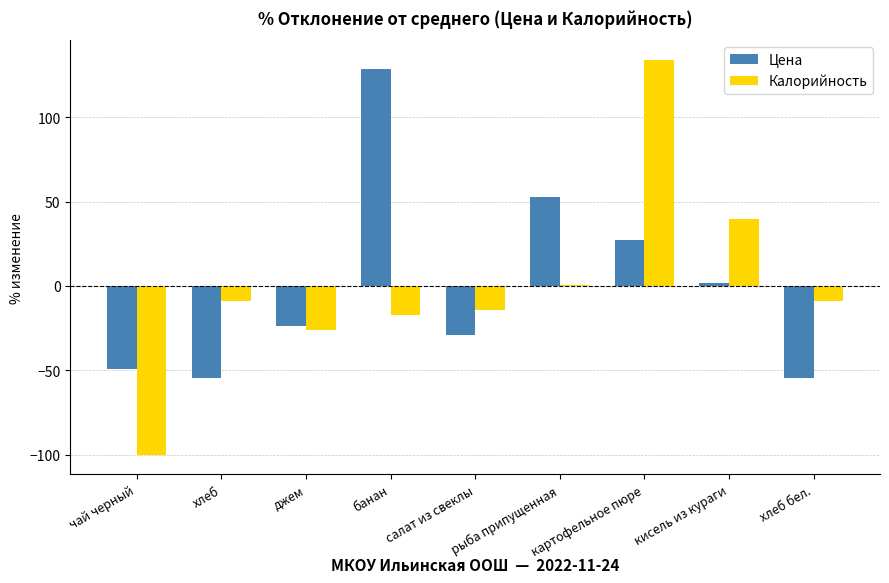

Which category has the highest value in the Калорийность series?

картофельное пюре